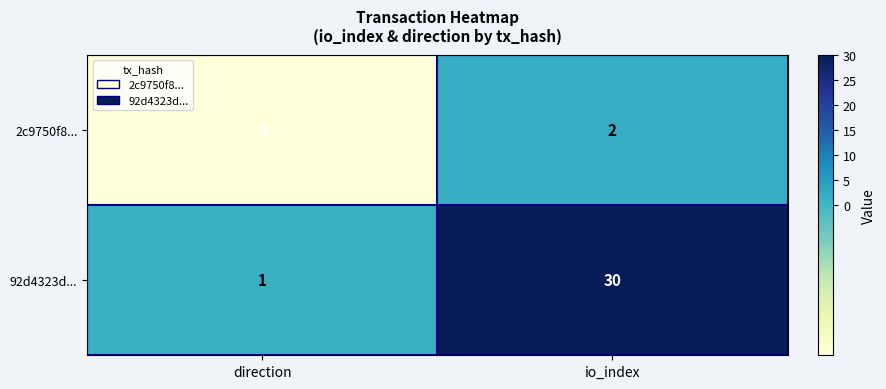

Which series changed the most between direction and io_index?

92d4323d...